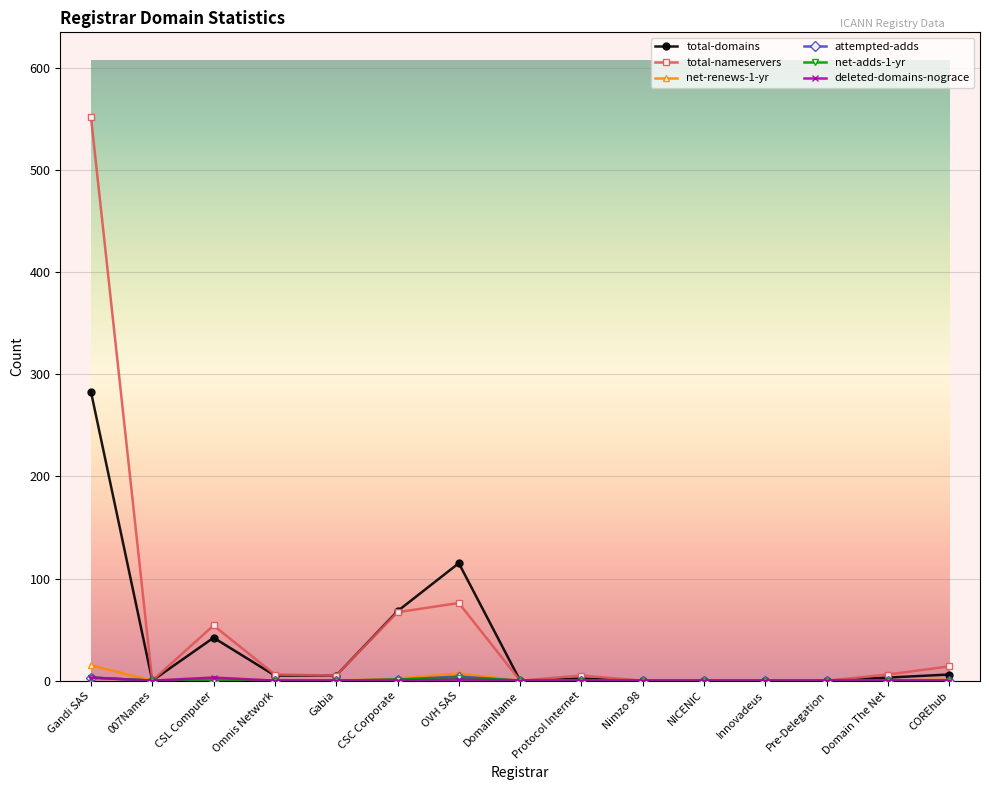

True or false: total-nameservers has a value of 750 at Gandi SAS.

False